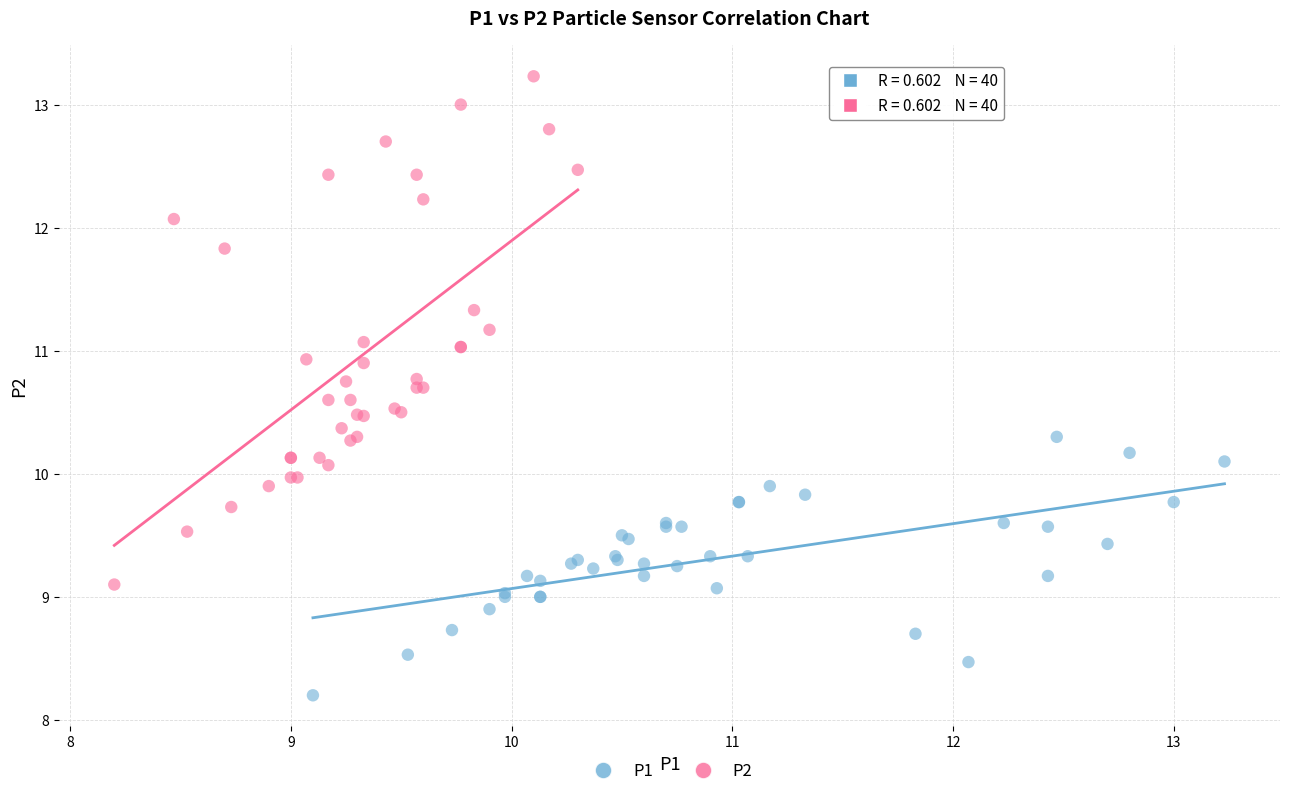

Which series reaches the maximum Y coordinate?

P2